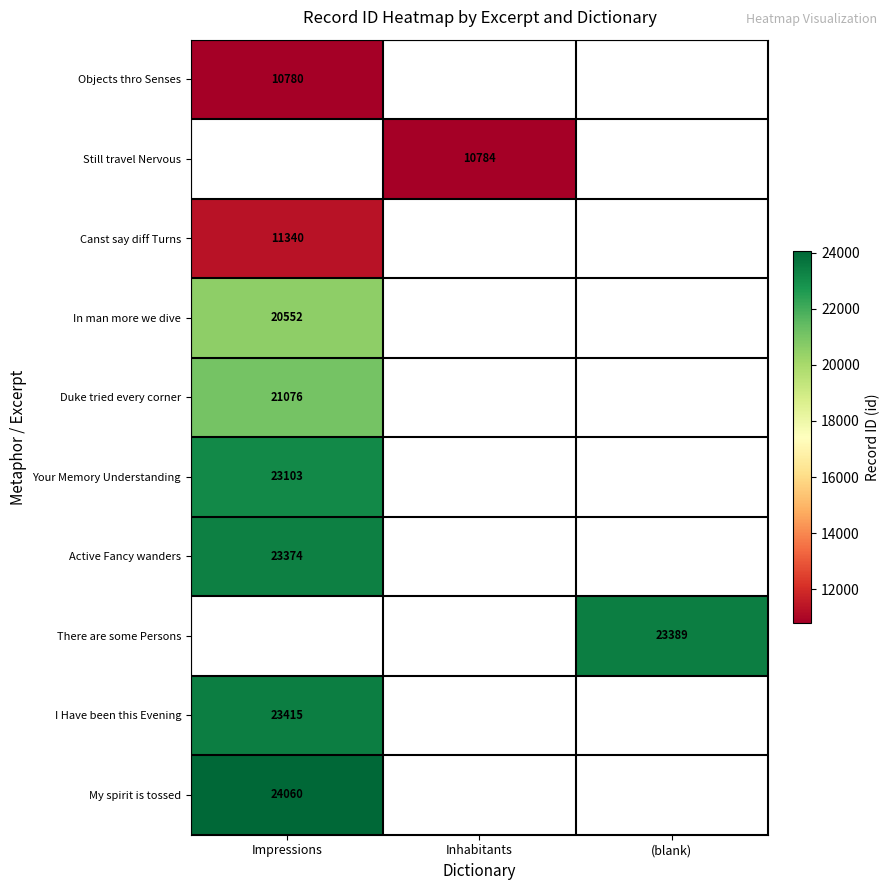

True or false: Duke tried every corner has a value of 8798 at Impressions.

False